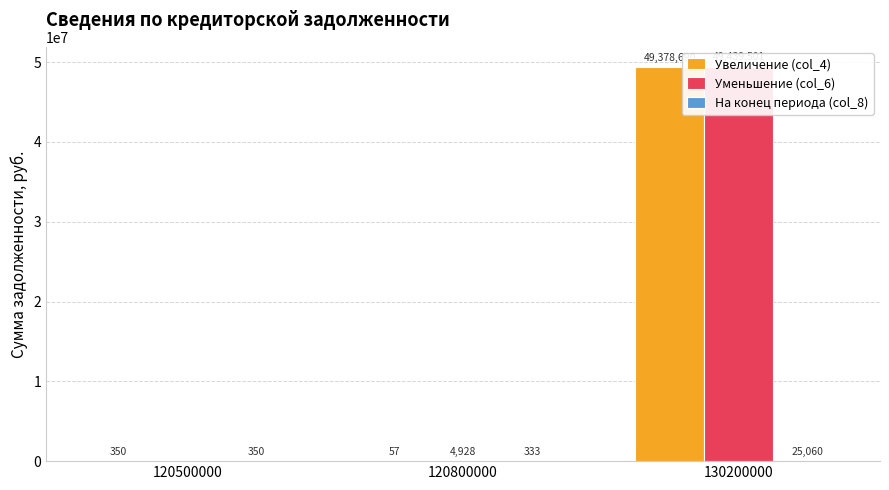

Between 120500000 and 120800000, which is larger?

120500000